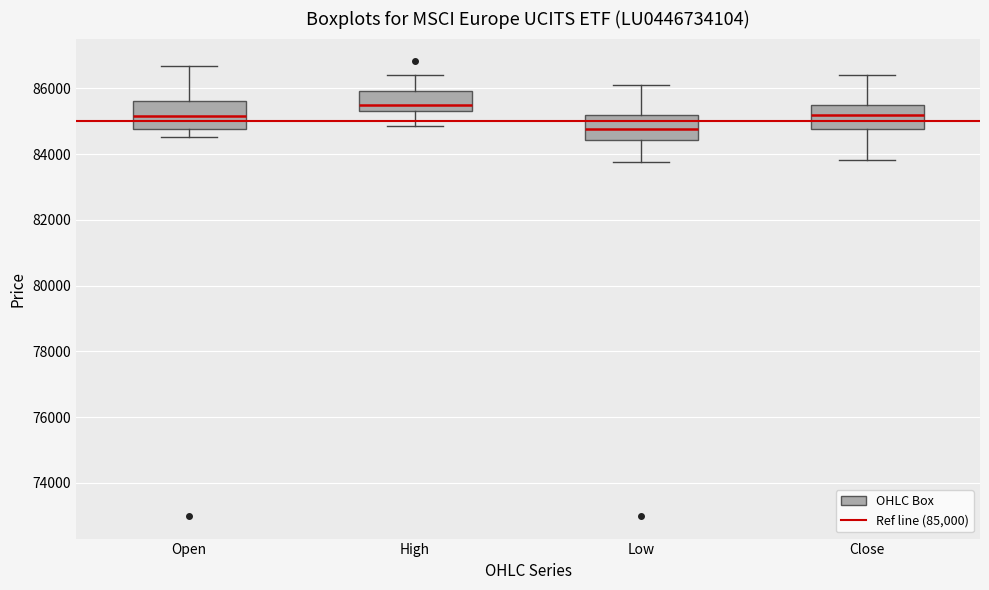

Which box's median line is the highest?

High